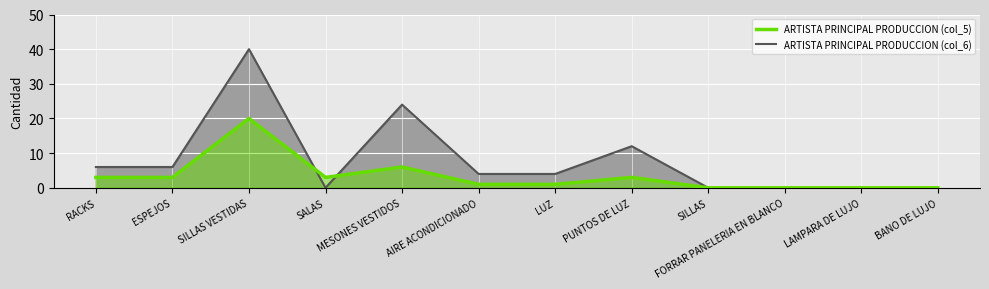

True or false: ARTISTA PRINCIPAL PRODUCCION (col_6) has more than 1 points higher than both neighbors.

True